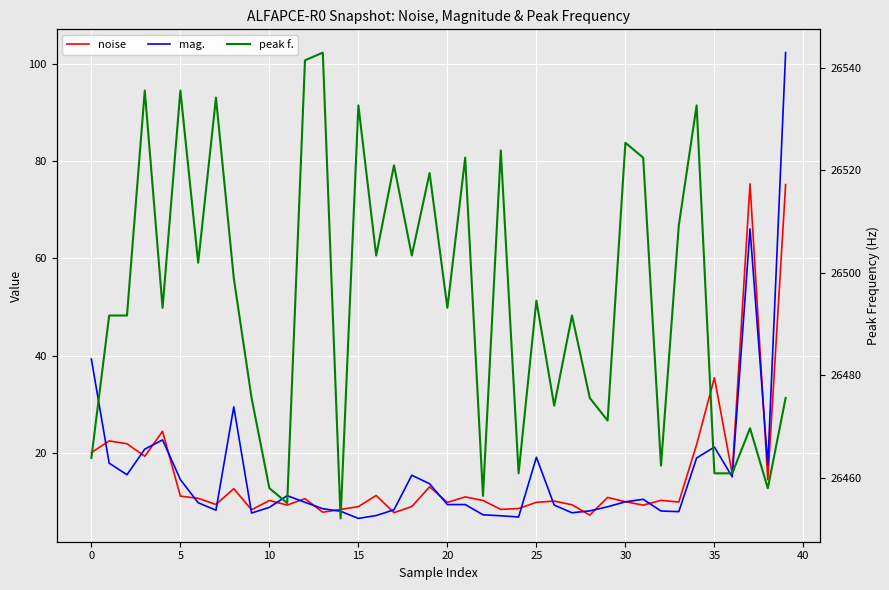

What is the average value of the mag. series?

16.3